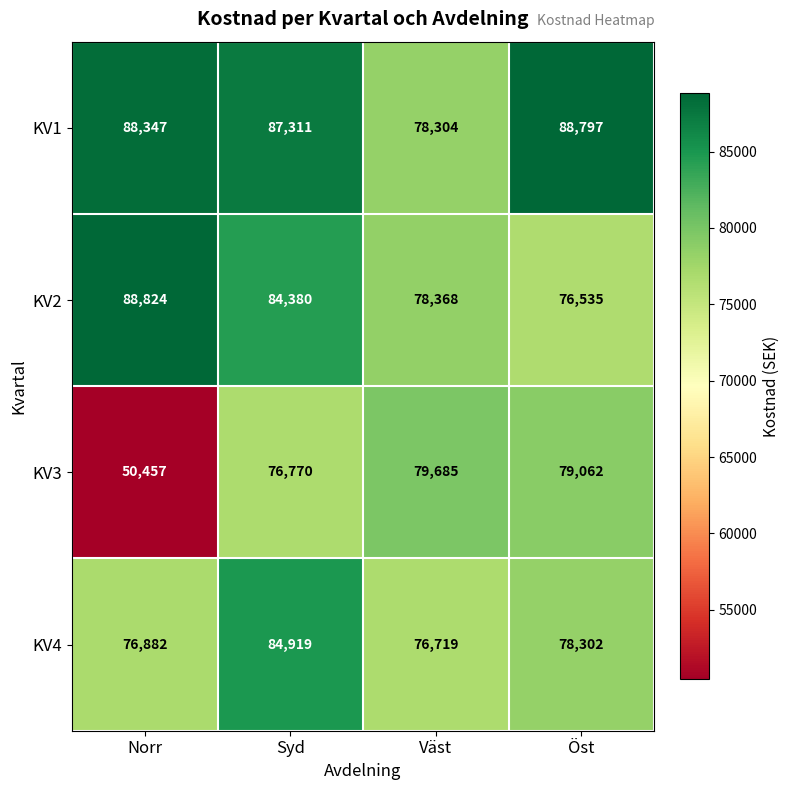

Which category has the highest value in the KV4 series?

Syd